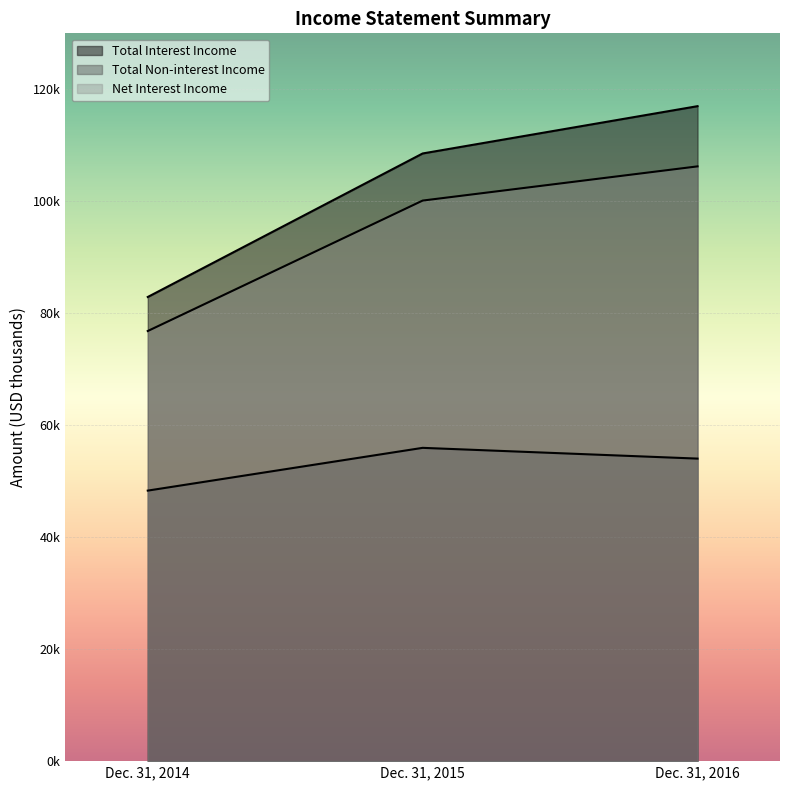

Reading right to left, what are all the values shown in this chart?

Total Interest Income: Dec. 31, 2016=116991	Dec. 31, 2015=108542	Dec. 31, 2014=82906
Total Non-interest Income: Dec. 31, 2016=54039	Dec. 31, 2015=55960	Dec. 31, 2014=48322
Net Interest Income: Dec. 31, 2016=106236	Dec. 31, 2015=100127	Dec. 31, 2014=76828